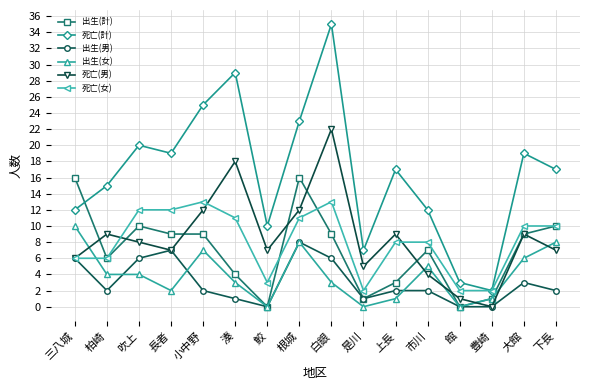

What is the total value across all series at 小中野?

68